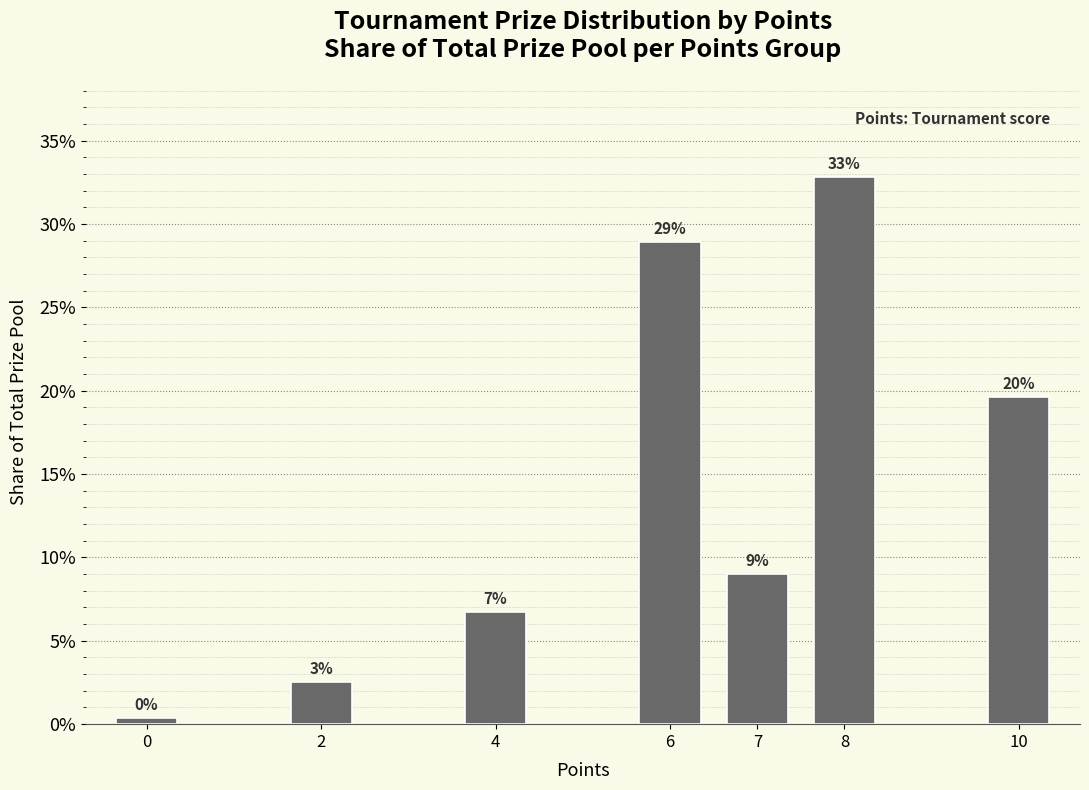

Is it true that the value at 8 is 0.4?

False